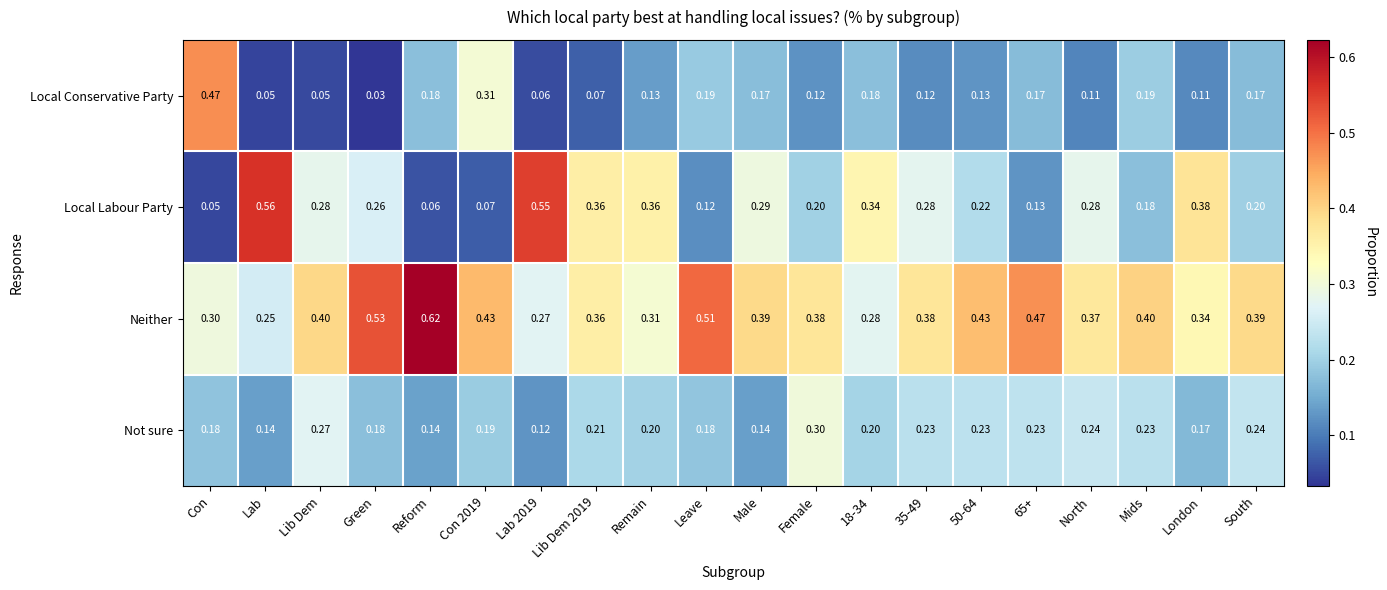

Where is Local Conservative Party nearest to the value 0?

Green